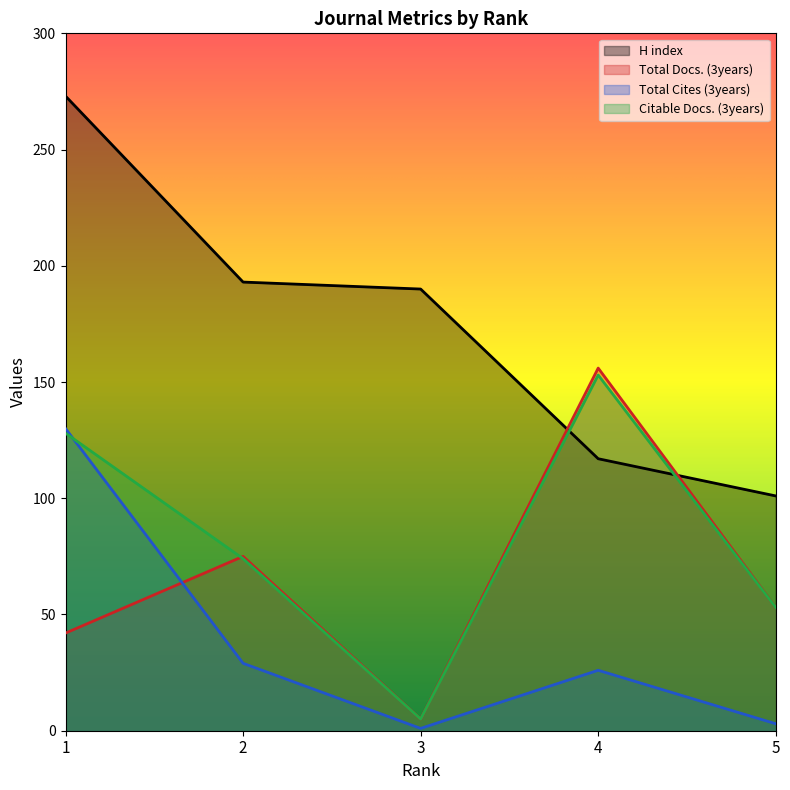

Reading left to right, transcribe all the data shown in this chart.

H index: 1=273	2=193	3=190	4=117	5=101
Total Docs. (3years): 1=42	2=75	3=5	4=156	5=53
Total Cites (3years): 1=130	2=29	3=1	4=26	5=3
Citable Docs. (3years): 1=128	2=74	3=5	4=153	5=53